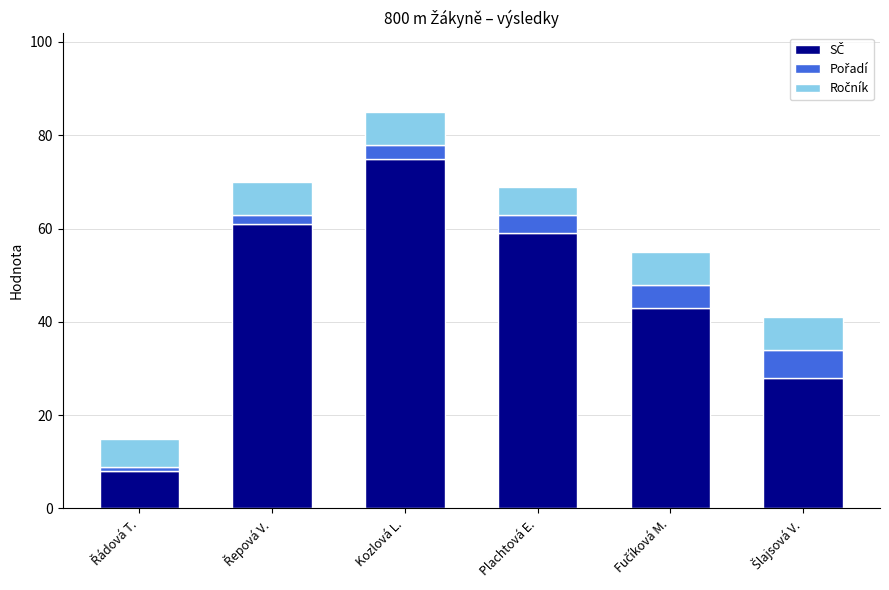

At which category is the sum across all series the highest?

Kozlová L.